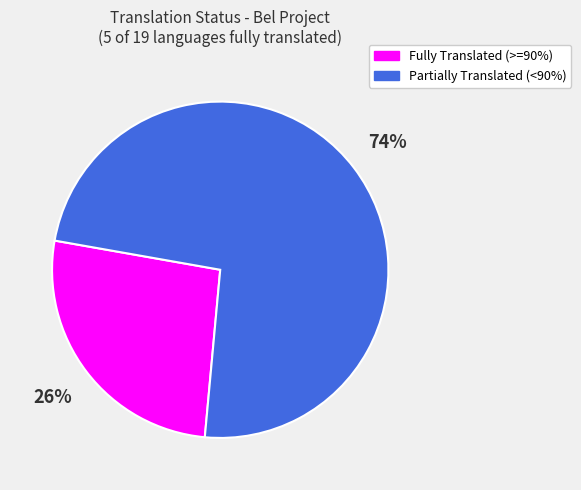

To the nearest percent, what is the average slice percentage?

50%